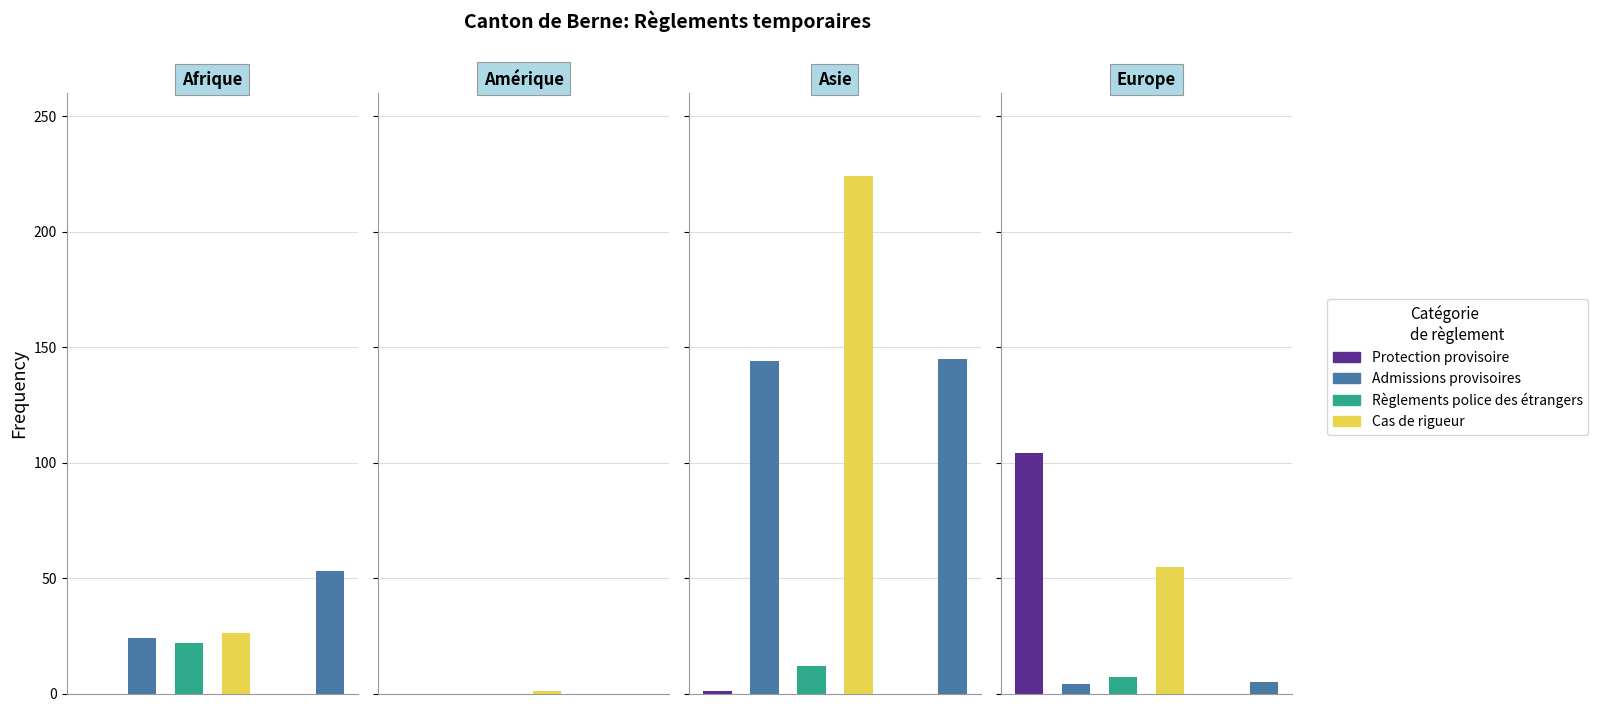

List the labels in order of Protection provisoire value, smallest first.

Afrique, Amérique, Asie, Europe